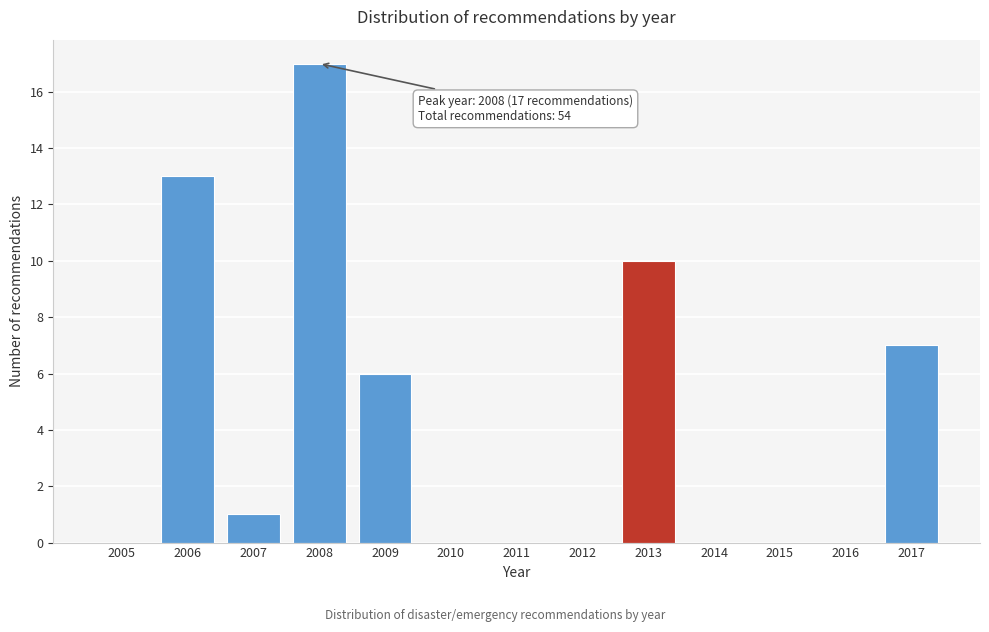

Reading right to left, list all the values displayed in this chart.

2017=7	2016=0	2015=0	2014=0	2013=10	2012=0	2011=0	2010=0	2009=6	2008=17	2007=1	2006=13	2005=0